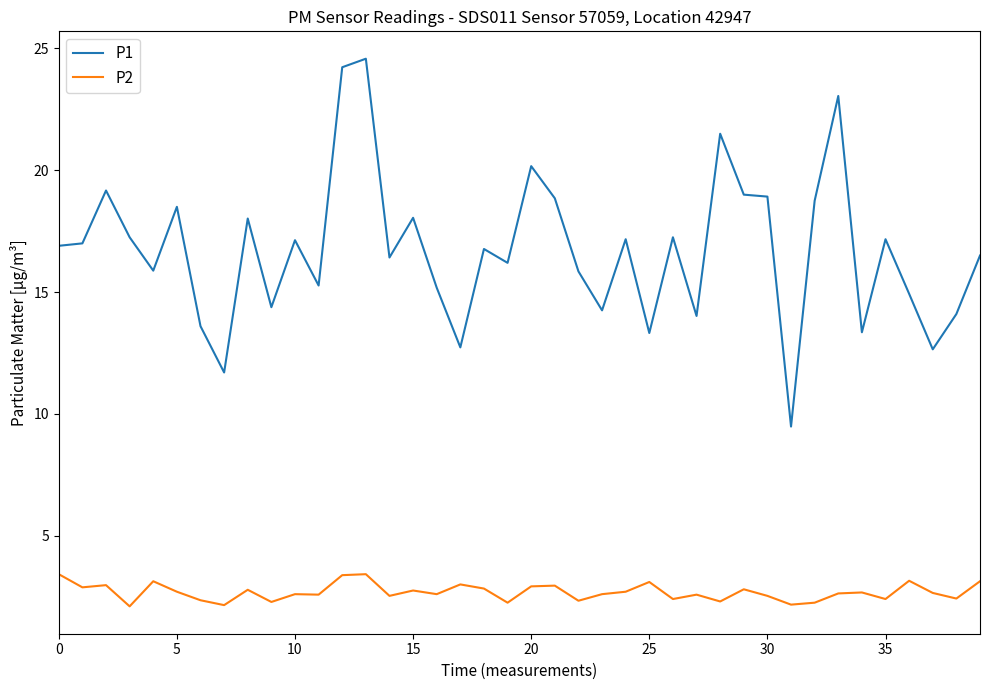

Which series has the largest total across all categories?

P1